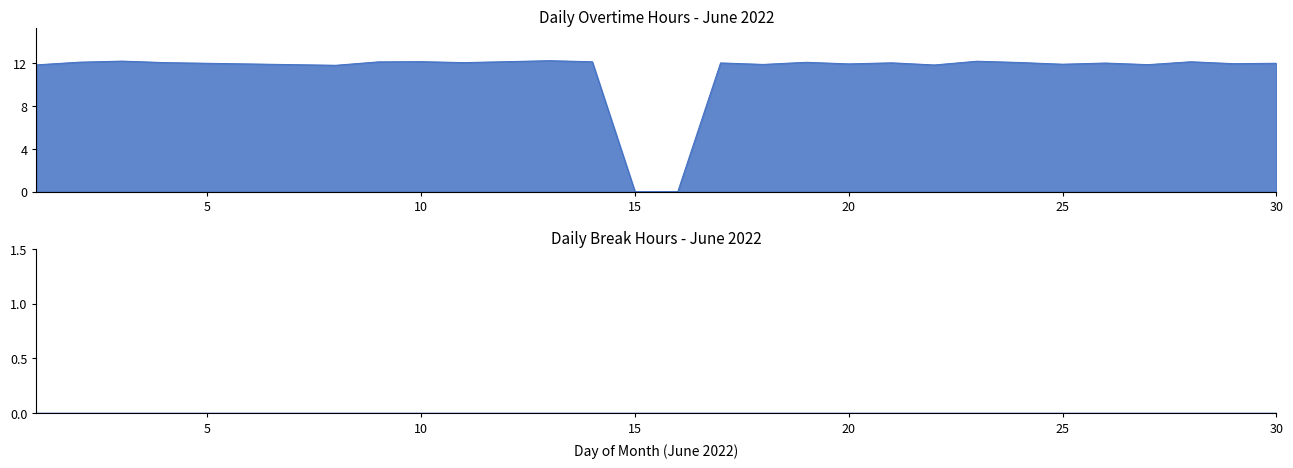

Is it true that the value at 9 is 17.3?

False